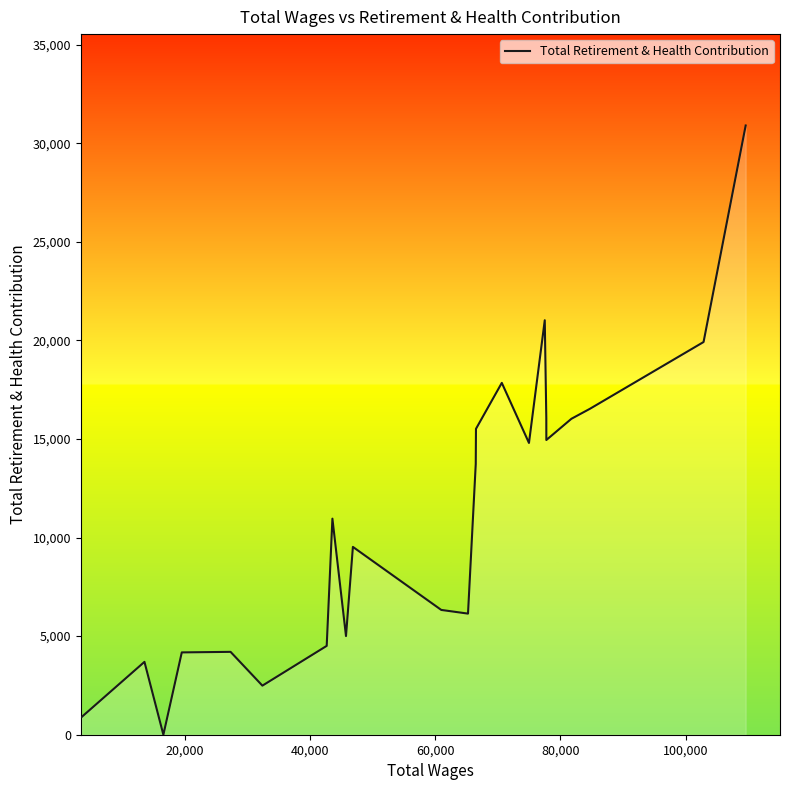

What is the maximum value shown in the chart?

30899